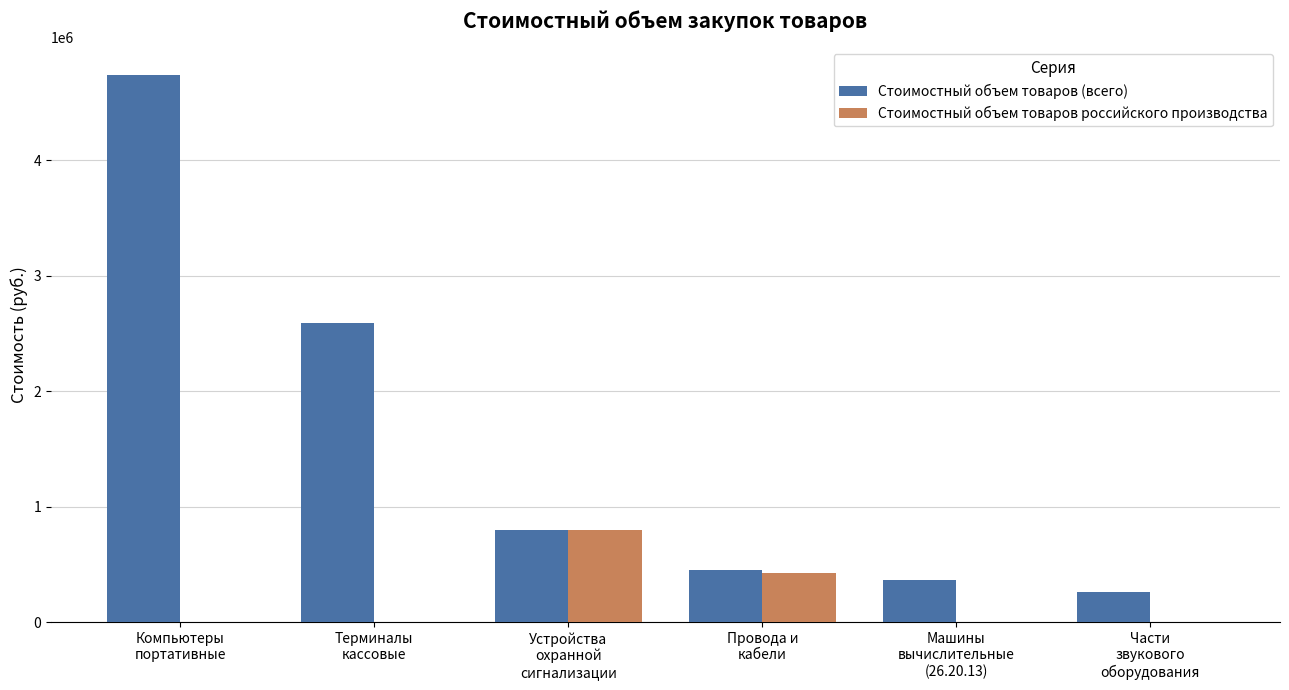

Which series has the largest total across all categories?

Стоимостный объем товаров (всего)